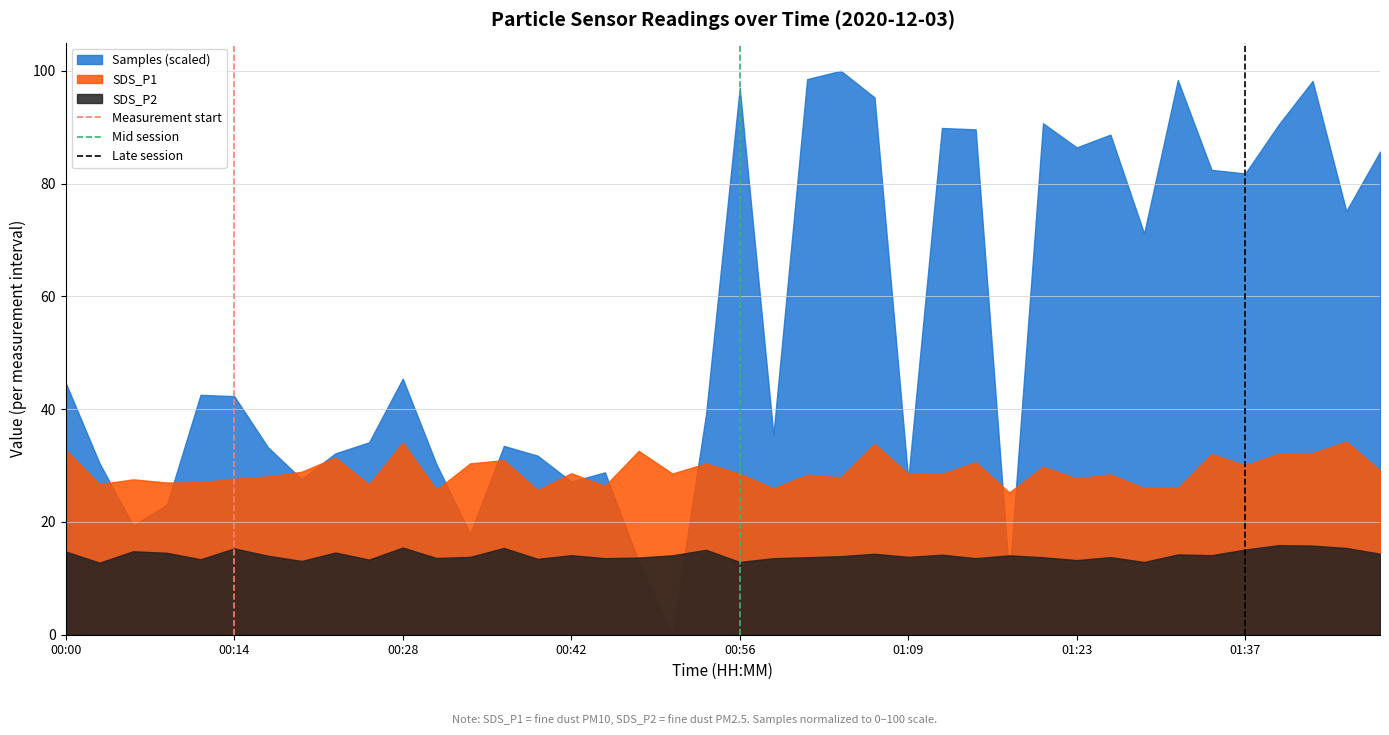

What is the total value across all series at 00:14?

85.2